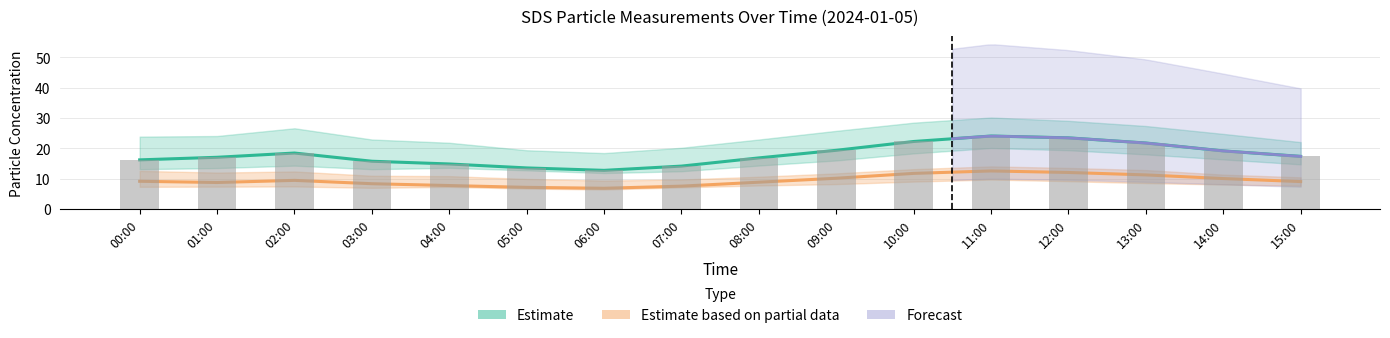

What is the difference between the values at 11:00 and 15:00?

6.7